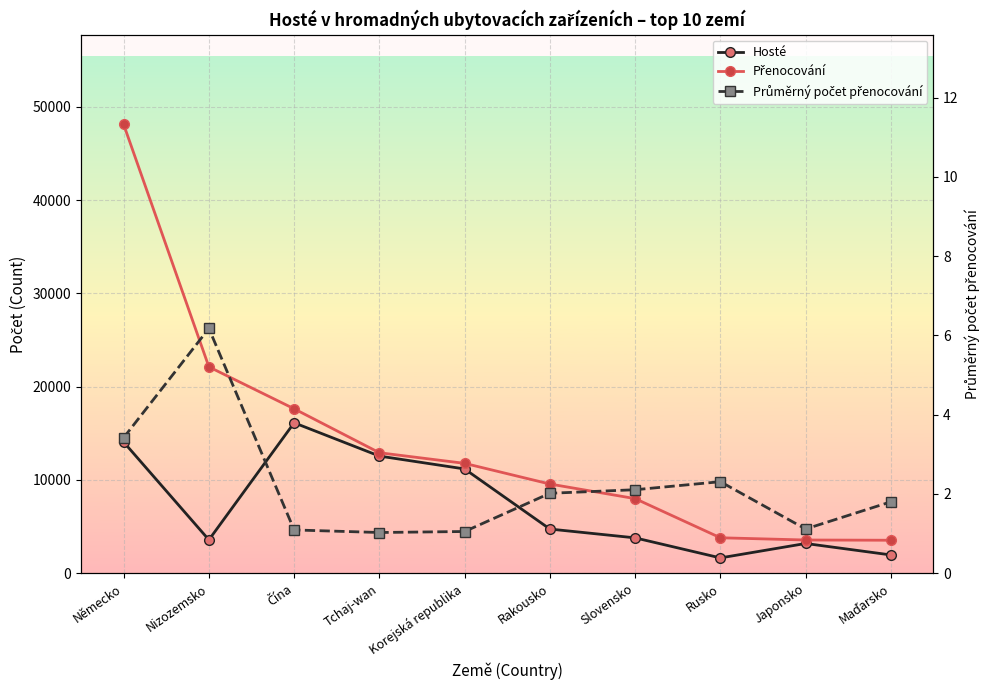

Reading right to left, what are all the values shown in this chart?

Hosté: Maďarsko=1964.0	Japonsko=3193.0	Rusko=1647.0	Slovensko=3796.0	Rakousko=4740.0	Korejská republika=11181.0	Tchaj-wan=12563.0	Čína=16130.0	Nizozemsko=3582.0	Německo=14067.0
Přenocování: Maďarsko=3540.0	Japonsko=3566.0	Rusko=3805.0	Slovensko=8001.0	Rakousko=9567.0	Korejská republika=11782.0	Tchaj-wan=12921.0	Čína=17631.0	Nizozemsko=22125.0	Německo=48115.0
Průměrný počet přenocování: Maďarsko=1.8	Japonsko=1.1	Rusko=2.3	Slovensko=2.1	Rakousko=2.0	Korejská republika=1.1	Tchaj-wan=1.0	Čína=1.1	Nizozemsko=6.2	Německo=3.4